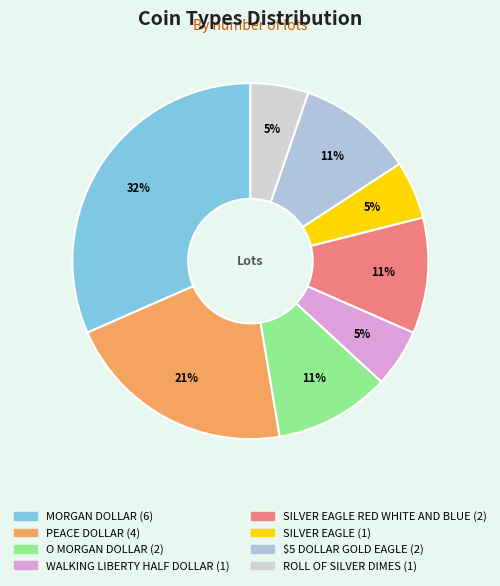

Does any single category account for the majority?

No